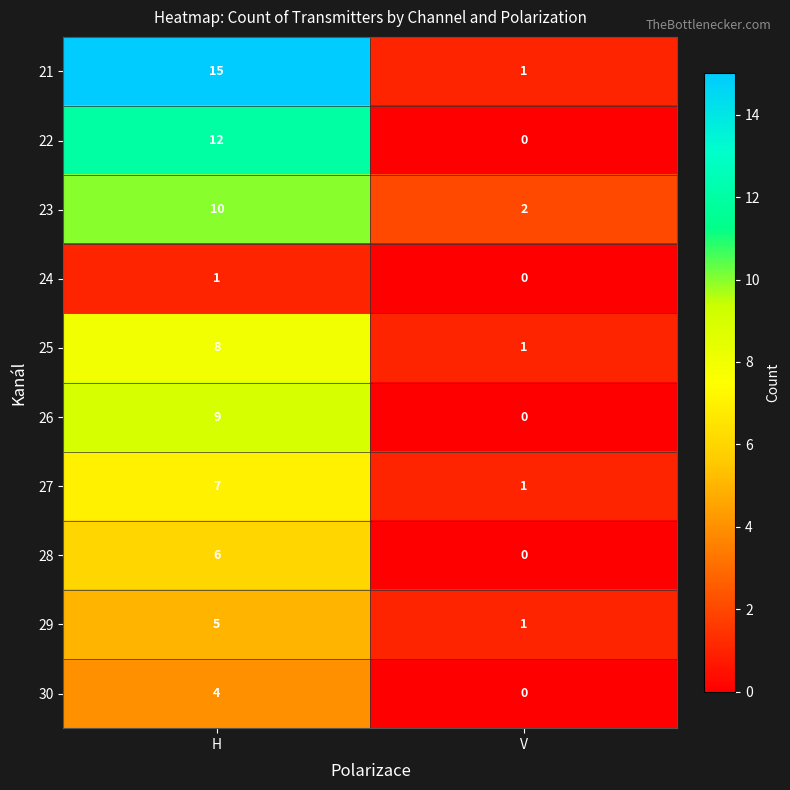

Reading right to left, transcribe all the data shown in this chart.

21: V=1	H=15
22: V=0	H=12
23: V=2	H=10
24: V=0	H=1
25: V=1	H=8
26: V=0	H=9
27: V=1	H=7
28: V=0	H=6
29: V=1	H=5
30: V=0	H=4